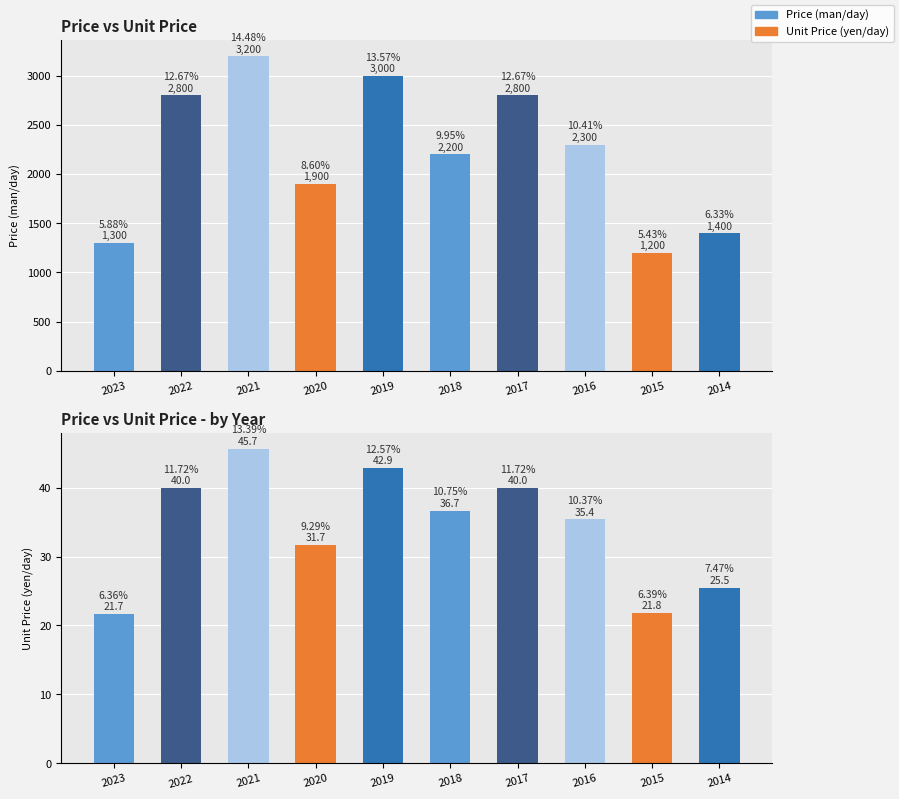

How many groups of bars are there?

10